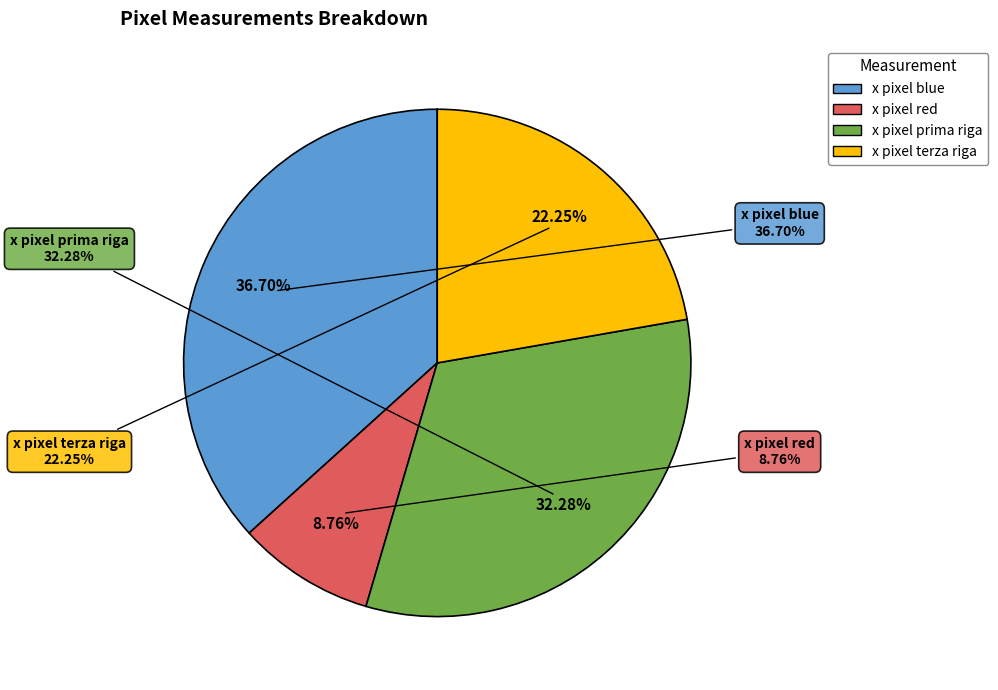

To the nearest percent, what is the difference between the largest and smallest slice percentages?

28%